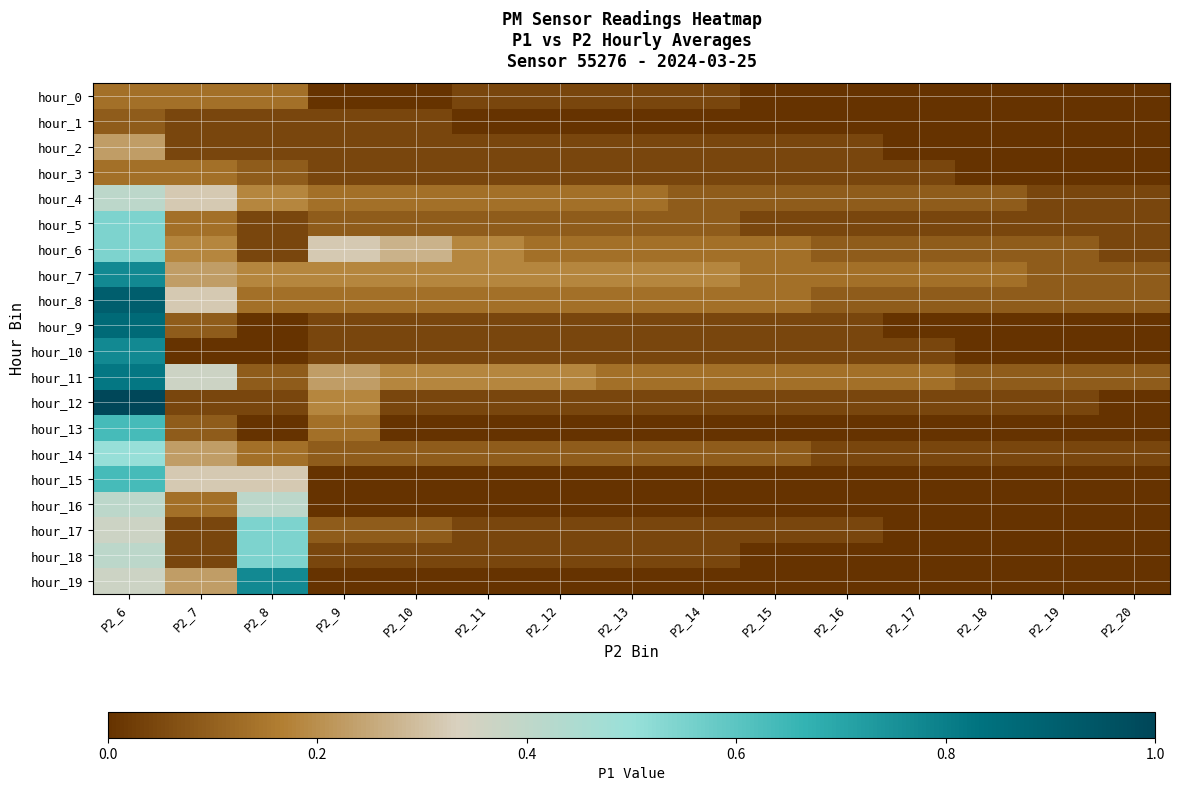

Reading left to right, list all the values displayed in this chart.

hour_0: P2_6=0.1	P2_7=0.1	P2_8=0.1	P2_9=0.0	P2_10=0.0	P2_11=0.0	P2_12=0.0	P2_13=0.0	P2_14=0.0	P2_15=0.0	P2_16=0.0	P2_17=0.0	P2_18=0.0	P2_19=0.0	P2_20=0.0
hour_1: P2_6=0.1	P2_7=0.0	P2_8=0.0	P2_9=0.0	P2_10=0.0	P2_11=0.0	P2_12=0.0	P2_13=0.0	P2_14=0.0	P2_15=0.0	P2_16=0.0	P2_17=0.0	P2_18=0.0	P2_19=0.0	P2_20=0.0
hour_2: P2_6=0.2	P2_7=0.0	P2_8=0.0	P2_9=0.0	P2_10=0.0	P2_11=0.0	P2_12=0.0	P2_13=0.0	P2_14=0.0	P2_15=0.0	P2_16=0.0	P2_17=0.0	P2_18=0.0	P2_19=0.0	P2_20=0.0
hour_3: P2_6=0.1	P2_7=0.1	P2_8=0.1	P2_9=0.0	P2_10=0.0	P2_11=0.0	P2_12=0.0	P2_13=0.0	P2_14=0.0	P2_15=0.0	P2_16=0.0	P2_17=0.0	P2_18=0.0	P2_19=0.0	P2_20=0.0
hour_4: P2_6=0.4	P2_7=0.3	P2_8=0.2	P2_9=0.1	P2_10=0.1	P2_11=0.1	P2_12=0.1	P2_13=0.1	P2_14=0.1	P2_15=0.1	P2_16=0.1	P2_17=0.1	P2_18=0.1	P2_19=0.0	P2_20=0.0
hour_5: P2_6=0.5	P2_7=0.1	P2_8=0.0	P2_9=0.1	P2_10=0.1	P2_11=0.1	P2_12=0.1	P2_13=0.1	P2_14=0.1	P2_15=0.0	P2_16=0.0	P2_17=0.0	P2_18=0.0	P2_19=0.0	P2_20=0.0
hour_6: P2_6=0.5	P2_7=0.2	P2_8=0.0	P2_9=0.3	P2_10=0.3	P2_11=0.2	P2_12=0.1	P2_13=0.1	P2_14=0.1	P2_15=0.1	P2_16=0.1	P2_17=0.1	P2_18=0.1	P2_19=0.1	P2_20=0.0
hour_7: P2_6=0.8	P2_7=0.2	P2_8=0.2	P2_9=0.2	P2_10=0.2	P2_11=0.2	P2_12=0.2	P2_13=0.2	P2_14=0.2	P2_15=0.1	P2_16=0.1	P2_17=0.1	P2_18=0.1	P2_19=0.1	P2_20=0.1
hour_8: P2_6=0.9	P2_7=0.3	P2_8=0.1	P2_9=0.1	P2_10=0.1	P2_11=0.1	P2_12=0.1	P2_13=0.1	P2_14=0.1	P2_15=0.1	P2_16=0.1	P2_17=0.1	P2_18=0.1	P2_19=0.1	P2_20=0.1
hour_9: P2_6=0.9	P2_7=0.1	P2_8=0.0	P2_9=0.0	P2_10=0.0	P2_11=0.0	P2_12=0.0	P2_13=0.0	P2_14=0.0	P2_15=0.0	P2_16=0.0	P2_17=0.0	P2_18=0.0	P2_19=0.0	P2_20=0.0
hour_10: P2_6=0.8	P2_7=0.0	P2_8=0.0	P2_9=0.0	P2_10=0.0	P2_11=0.0	P2_12=0.0	P2_13=0.0	P2_14=0.0	P2_15=0.0	P2_16=0.0	P2_17=0.0	P2_18=0.0	P2_19=0.0	P2_20=0.0
hour_11: P2_6=0.8	P2_7=0.4	P2_8=0.1	P2_9=0.2	P2_10=0.2	P2_11=0.2	P2_12=0.2	P2_13=0.1	P2_14=0.1	P2_15=0.1	P2_16=0.1	P2_17=0.1	P2_18=0.1	P2_19=0.1	P2_20=0.1
hour_12: P2_6=1.0	P2_7=0.0	P2_8=0.0	P2_9=0.2	P2_10=0.0	P2_11=0.0	P2_12=0.0	P2_13=0.0	P2_14=0.0	P2_15=0.0	P2_16=0.0	P2_17=0.0	P2_18=0.0	P2_19=0.0	P2_20=0.0
hour_13: P2_6=0.6	P2_7=0.1	P2_8=0.0	P2_9=0.1	P2_10=0.0	P2_11=0.0	P2_12=0.0	P2_13=0.0	P2_14=0.0	P2_15=0.0	P2_16=0.0	P2_17=0.0	P2_18=0.0	P2_19=0.0	P2_20=0.0
hour_14: P2_6=0.5	P2_7=0.2	P2_8=0.1	P2_9=0.1	P2_10=0.1	P2_11=0.1	P2_12=0.1	P2_13=0.1	P2_14=0.1	P2_15=0.1	P2_16=0.0	P2_17=0.0	P2_18=0.0	P2_19=0.0	P2_20=0.0
hour_15: P2_6=0.6	P2_7=0.3	P2_8=0.3	P2_9=0.0	P2_10=0.0	P2_11=0.0	P2_12=0.0	P2_13=0.0	P2_14=0.0	P2_15=0.0	P2_16=0.0	P2_17=0.0	P2_18=0.0	P2_19=0.0	P2_20=0.0
hour_16: P2_6=0.4	P2_7=0.1	P2_8=0.4	P2_9=0.0	P2_10=0.0	P2_11=0.0	P2_12=0.0	P2_13=0.0	P2_14=0.0	P2_15=0.0	P2_16=0.0	P2_17=0.0	P2_18=0.0	P2_19=0.0	P2_20=0.0
hour_17: P2_6=0.4	P2_7=0.0	P2_8=0.5	P2_9=0.1	P2_10=0.1	P2_11=0.0	P2_12=0.0	P2_13=0.0	P2_14=0.0	P2_15=0.0	P2_16=0.0	P2_17=0.0	P2_18=0.0	P2_19=0.0	P2_20=0.0
hour_18: P2_6=0.4	P2_7=0.0	P2_8=0.5	P2_9=0.0	P2_10=0.0	P2_11=0.0	P2_12=0.0	P2_13=0.0	P2_14=0.0	P2_15=0.0	P2_16=0.0	P2_17=0.0	P2_18=0.0	P2_19=0.0	P2_20=0.0
hour_19: P2_6=0.4	P2_7=0.2	P2_8=0.8	P2_9=0.0	P2_10=0.0	P2_11=0.0	P2_12=0.0	P2_13=0.0	P2_14=0.0	P2_15=0.0	P2_16=0.0	P2_17=0.0	P2_18=0.0	P2_19=0.0	P2_20=0.0